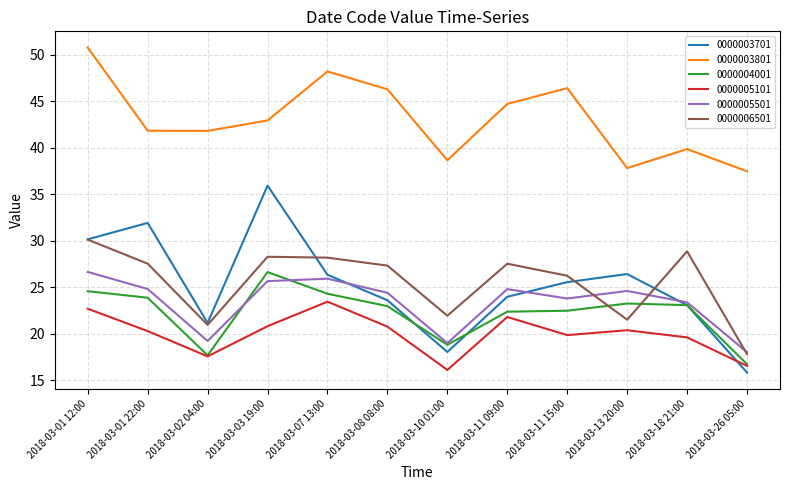

At which label does 0000005501 reach its minimum?

2018-03-26 05:00